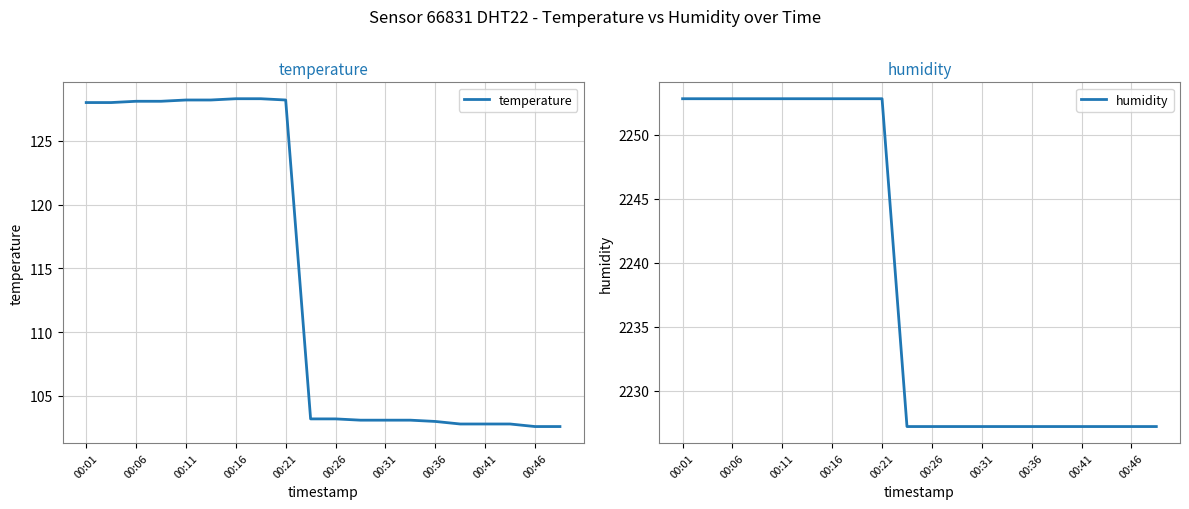

True or false: temperature has a value of 128.3 at 00:16.

True